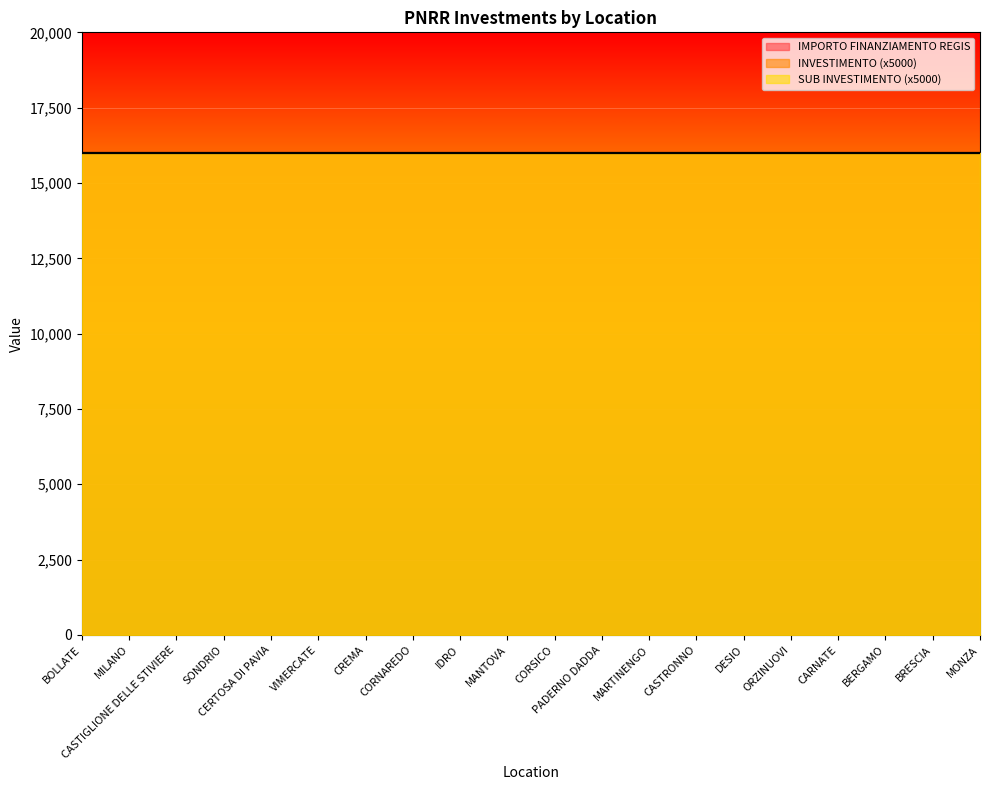

Reading right to left, list all the values displayed in this chart.

INVESTIMENTO: MONZA=3.2	BRESCIA=3.2	BERGAMO=3.2	CARNATE=3.2	ORZINUOVI=3.2	DESIO=3.2	CASTRONNO=3.2	MARTINENGO=3.2	PADERNO DADDA=3.2	CORSICO=3.2	MANTOVA=3.2	IDRO=3.2	CORNAREDO=3.2	CREMA=3.2	VIMERCATE=3.2	CERTOSA DI PAVIA=3.2	SONDRIO=3.2	CASTIGLIONE DELLE STIVIERE=3.2	MILANO=3.2	BOLLATE=3.2
SUB INVESTIMENTO: MONZA=3.2	BRESCIA=3.2	BERGAMO=3.2	CARNATE=3.2	ORZINUOVI=3.2	DESIO=3.2	CASTRONNO=3.2	MARTINENGO=3.2	PADERNO DADDA=3.2	CORSICO=3.2	MANTOVA=3.2	IDRO=3.2	CORNAREDO=3.2	CREMA=3.2	VIMERCATE=3.2	CERTOSA DI PAVIA=3.2	SONDRIO=3.2	CASTIGLIONE DELLE STIVIERE=3.2	MILANO=3.2	BOLLATE=3.2
IMPORTO FINANZIAMENTO REGIS: MONZA=16000.0	BRESCIA=16000.0	BERGAMO=16000.0	CARNATE=16000.0	ORZINUOVI=16000.0	DESIO=16000.0	CASTRONNO=16000.0	MARTINENGO=16000.0	PADERNO DADDA=16000.0	CORSICO=16000.0	MANTOVA=16000.0	IDRO=16000.0	CORNAREDO=16000.0	CREMA=16000.0	VIMERCATE=16000.0	CERTOSA DI PAVIA=16000.0	SONDRIO=16000.0	CASTIGLIONE DELLE STIVIERE=16000.0	MILANO=16000.0	BOLLATE=16000.0